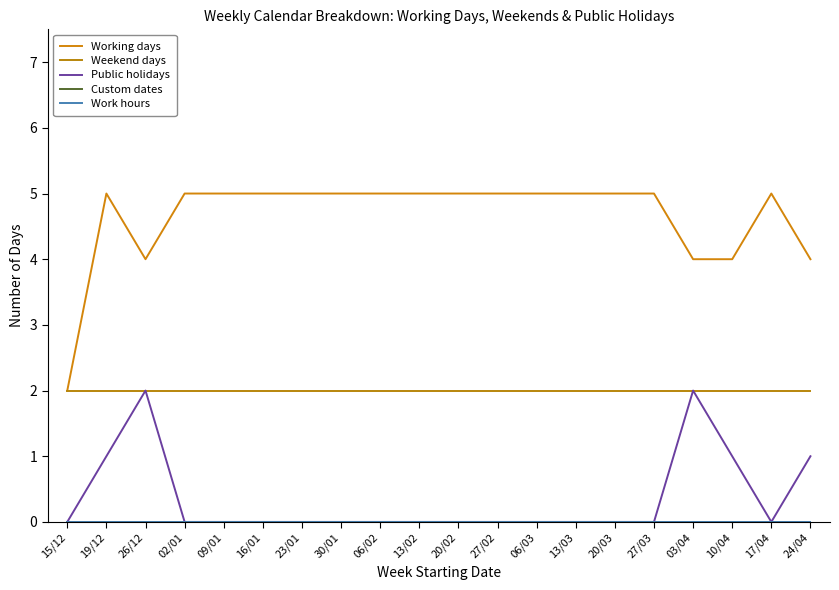

Reading left to right, transcribe all the data shown in this chart.

Working days: 15/12=2	19/12=5	26/12=4	02/01=5	09/01=5	16/01=5	23/01=5	30/01=5	06/02=5	13/02=5	20/02=5	27/02=5	06/03=5	13/03=5	20/03=5	27/03=5	03/04=4	10/04=4	17/04=5	24/04=4
Weekend days: 15/12=2	19/12=2	26/12=2	02/01=2	09/01=2	16/01=2	23/01=2	30/01=2	06/02=2	13/02=2	20/02=2	27/02=2	06/03=2	13/03=2	20/03=2	27/03=2	03/04=2	10/04=2	17/04=2	24/04=2
Public holidays: 15/12=0	19/12=1	26/12=2	02/01=0	09/01=0	16/01=0	23/01=0	30/01=0	06/02=0	13/02=0	20/02=0	27/02=0	06/03=0	13/03=0	20/03=0	27/03=0	03/04=2	10/04=1	17/04=0	24/04=1
Custom dates: 15/12=0	19/12=0	26/12=0	02/01=0	09/01=0	16/01=0	23/01=0	30/01=0	06/02=0	13/02=0	20/02=0	27/02=0	06/03=0	13/03=0	20/03=0	27/03=0	03/04=0	10/04=0	17/04=0	24/04=0
Work hours: 15/12=0	19/12=0	26/12=0	02/01=0	09/01=0	16/01=0	23/01=0	30/01=0	06/02=0	13/02=0	20/02=0	27/02=0	06/03=0	13/03=0	20/03=0	27/03=0	03/04=0	10/04=0	17/04=0	24/04=0